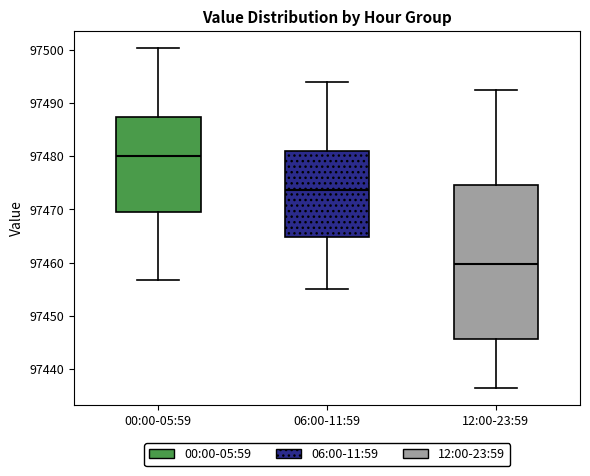

Comparing the boxes themselves (not the whiskers), which one is the tallest?

12:00-23:59